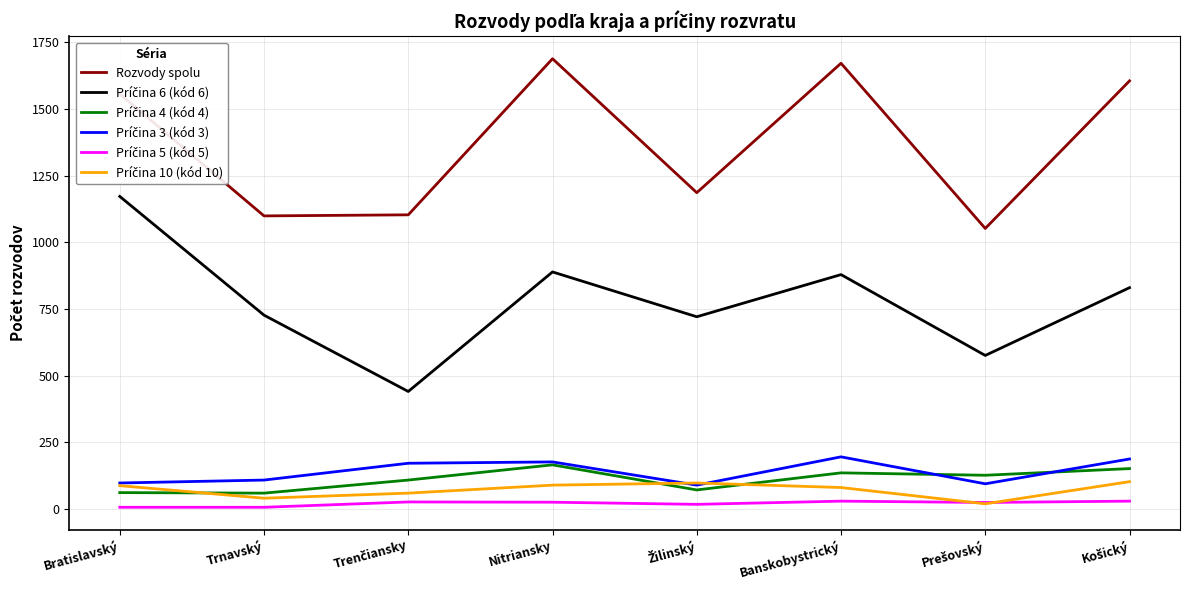

What is the greatest value displayed?

1688